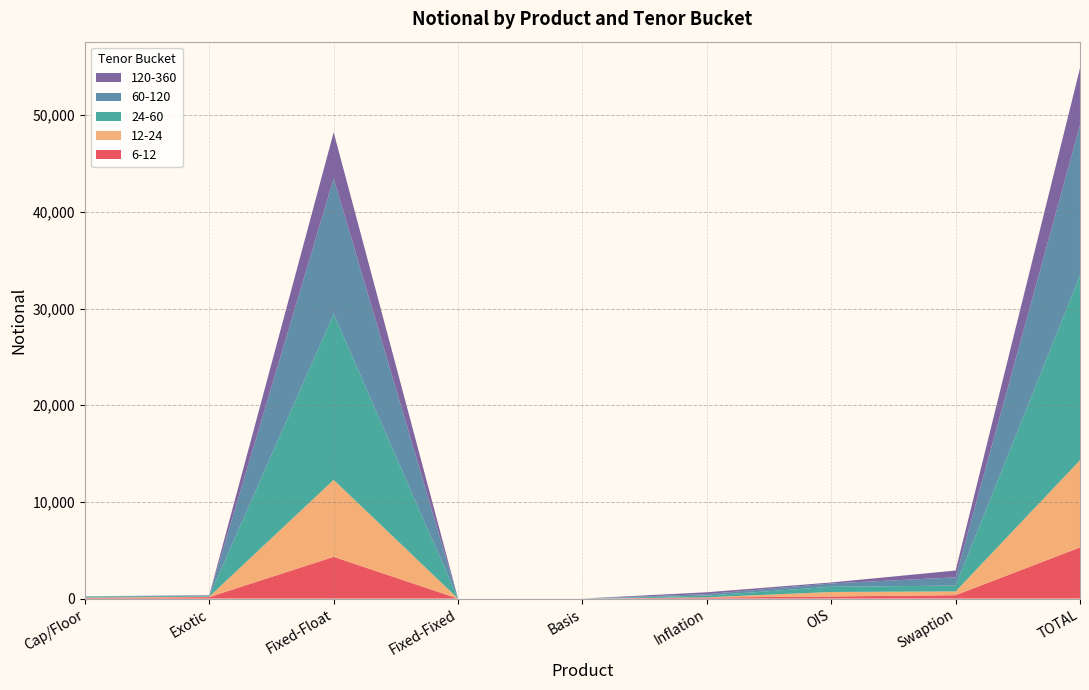

Reading left to right, list all the values displayed in this chart.

6-12: Cap/Floor=58	Exotic=156	Fixed-Float=4320	Fixed-Fixed=2	Basis=0	Inflation=109	OIS=218	Swaption=353	TOTAL=5292
12-24: Cap/Floor=44	Exotic=51	Fixed-Float=7962	Fixed-Fixed=0	Basis=1	Inflation=25	OIS=466	Swaption=392	TOTAL=9024
24-60: Cap/Floor=108	Exotic=73	Fixed-Float=17162	Fixed-Fixed=0	Basis=1	Inflation=175	OIS=541	Swaption=600	TOTAL=19132
60-120: Cap/Floor=22	Exotic=50	Fixed-Float=14021	Fixed-Fixed=0	Basis=1	Inflation=152	OIS=343	Swaption=852	TOTAL=15522
120-360: Cap/Floor=4	Exotic=26	Fixed-Float=4771	Fixed-Fixed=0	Basis=0	Inflation=194	OIS=100	Swaption=707	TOTAL=5900